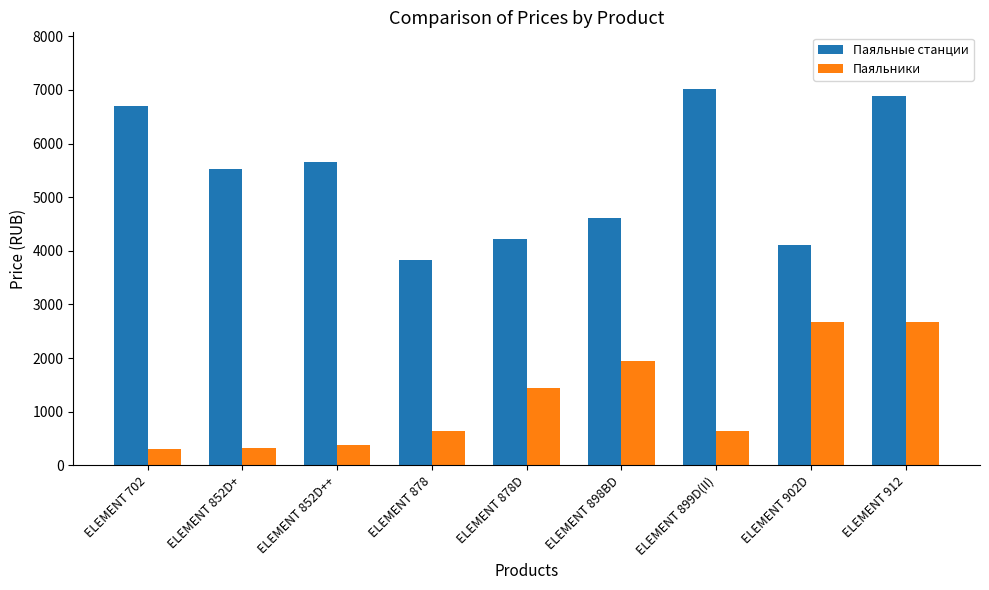

What is the average value of the Паяльные станции series?

5396